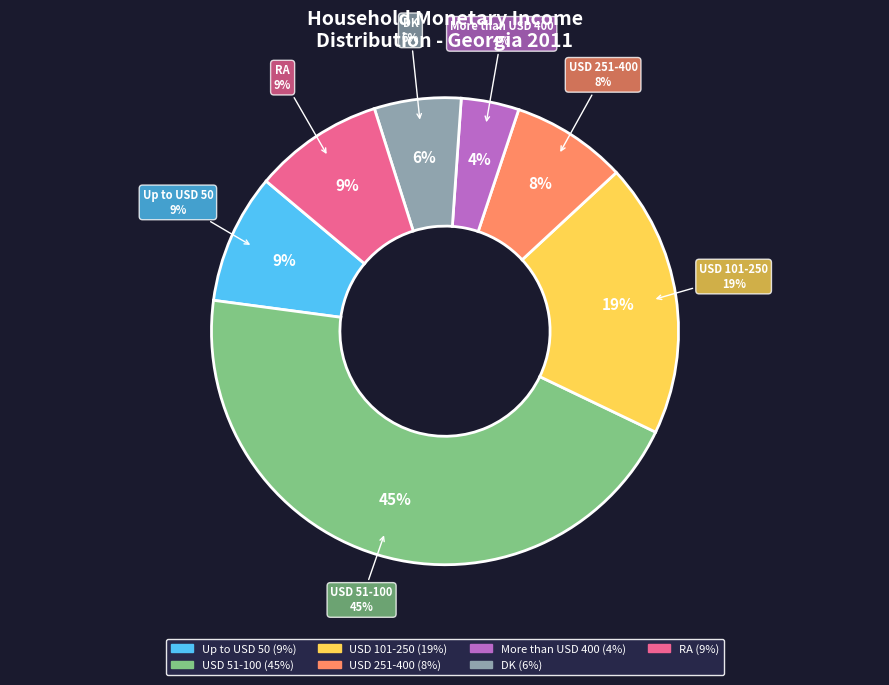

Approximately how many times larger is the value at USD 51-100 compared to USD 101-250?

2.4